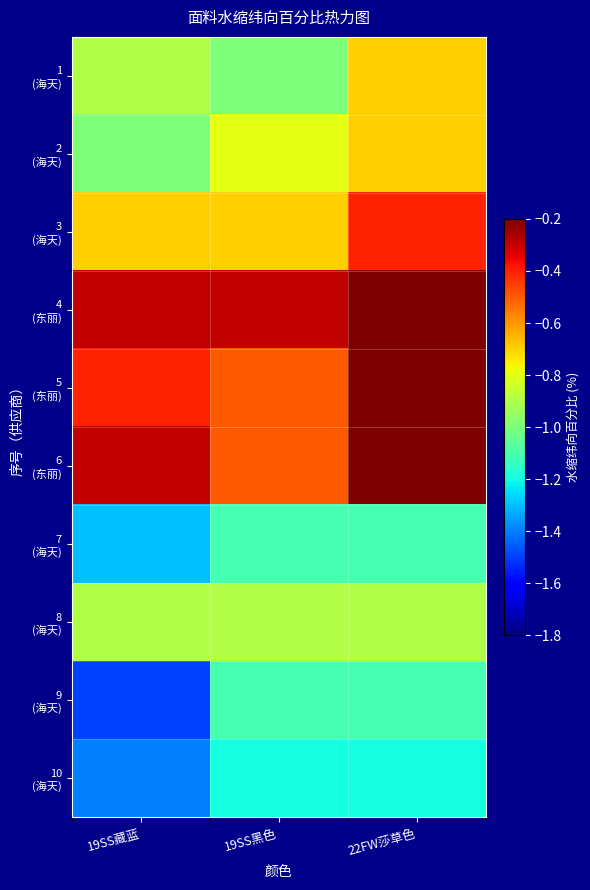

Count the number of data series in this chart.

10